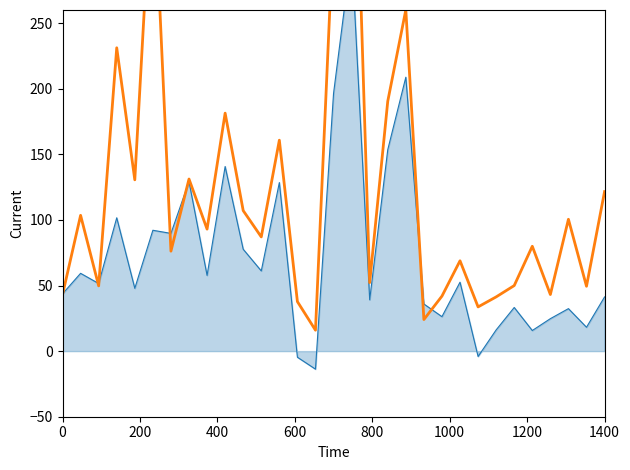

How many negative values does the Facility series have?

3